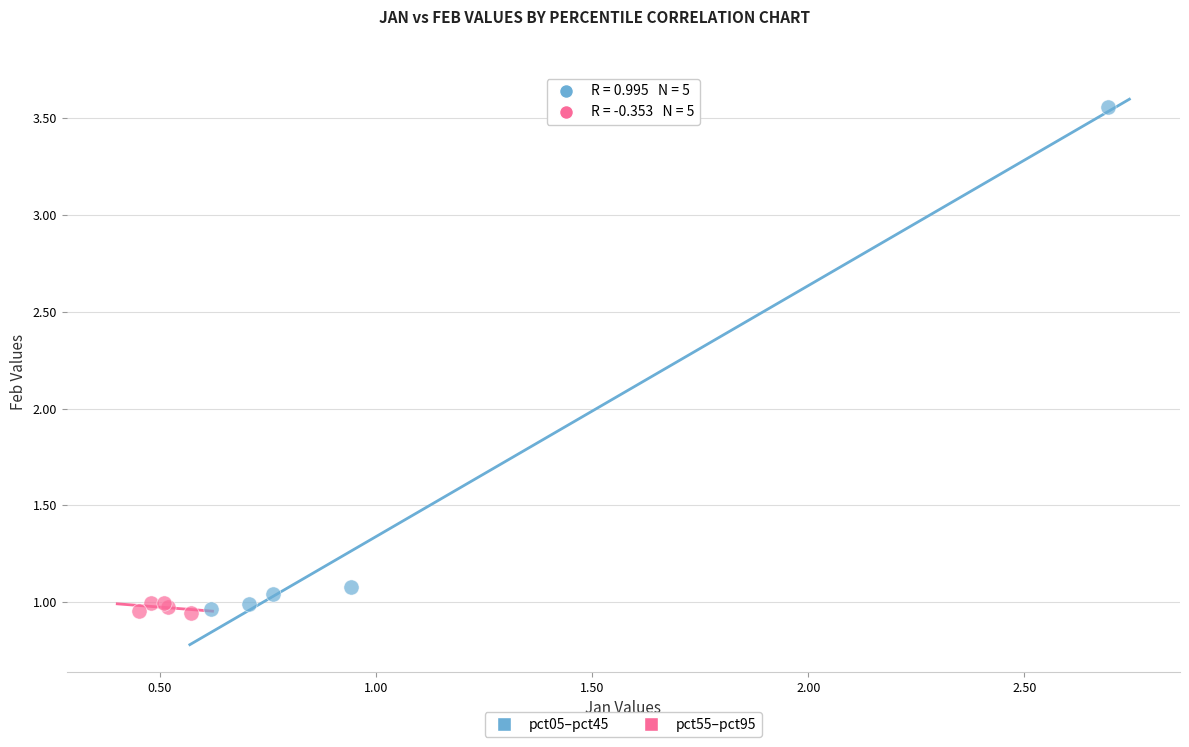

Which series reaches the maximum Y coordinate?

pct05–pct45